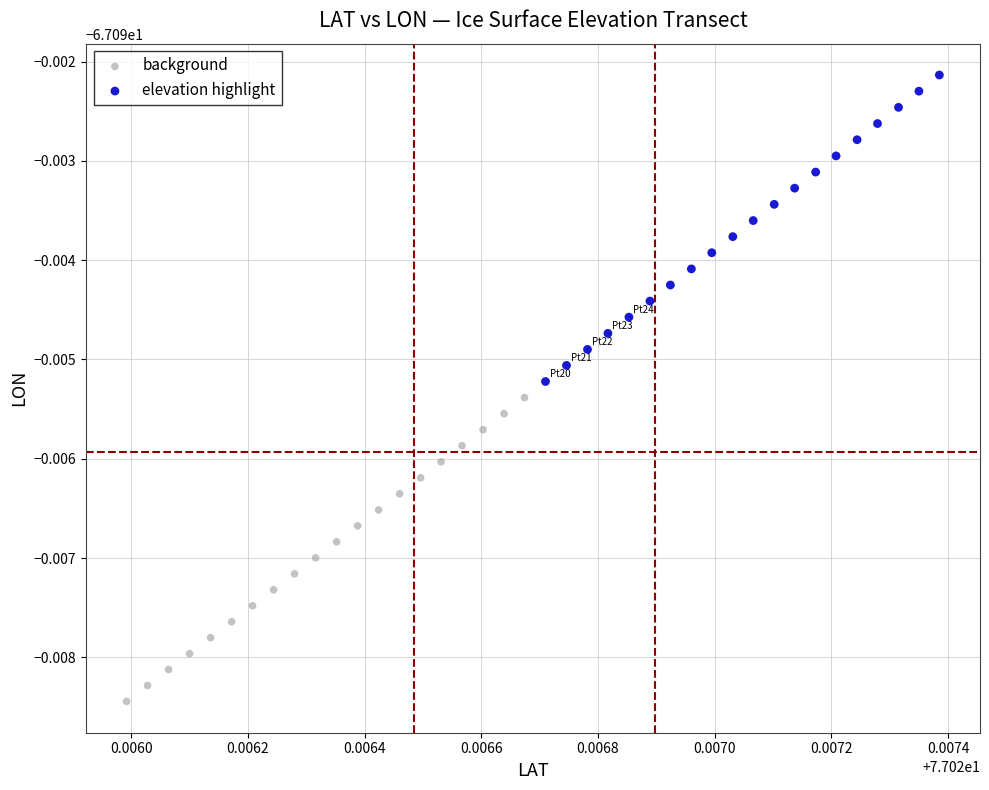

Which series has the widest spread of Y values?

elevation highlight